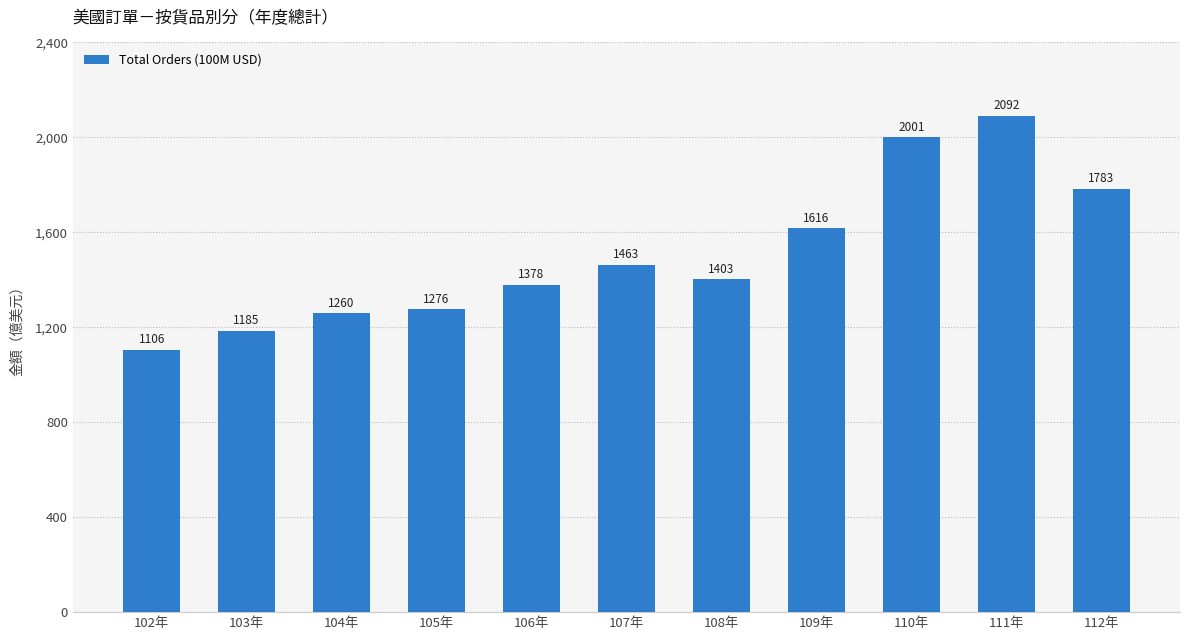

Approximately how many times larger is the value at 103年 compared to 105年?

0.9